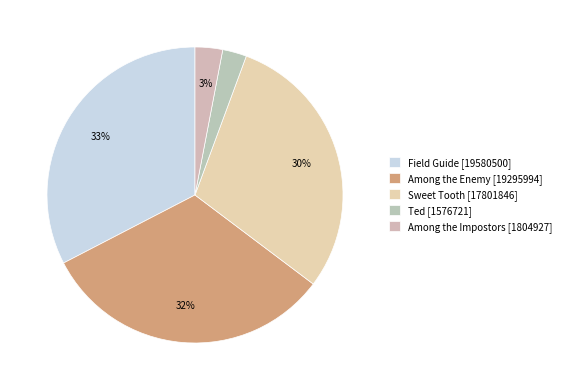

Does any single category account for the majority?

No